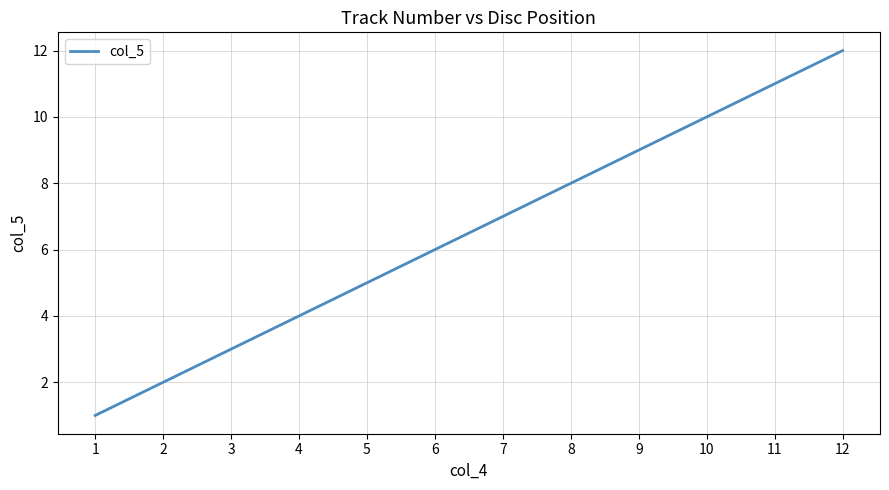

What is the difference between the maximum and second lowest values?

10